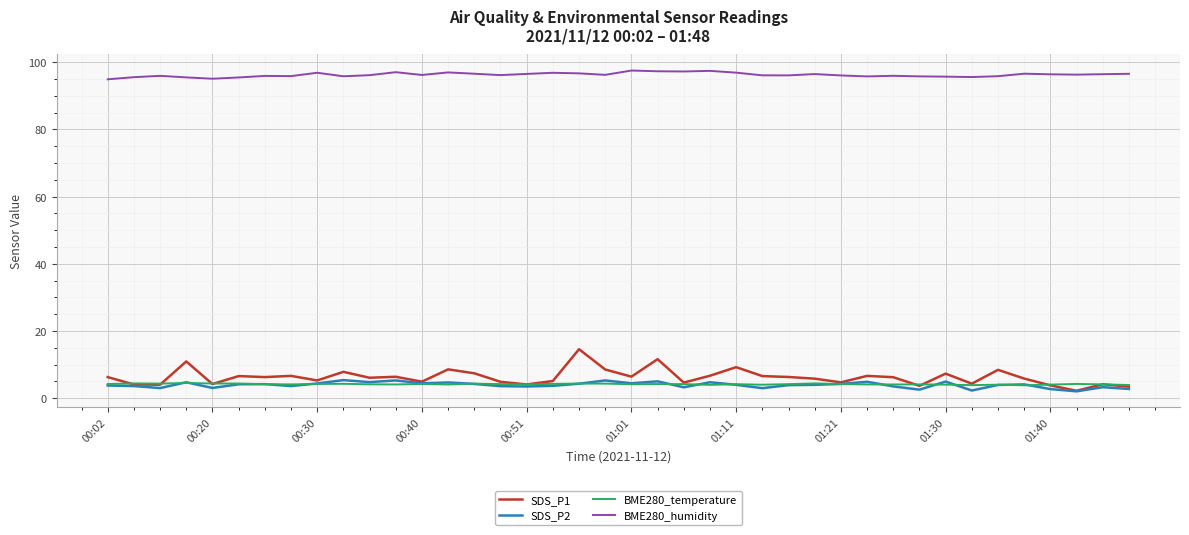

How many lines are shown in the chart?

4